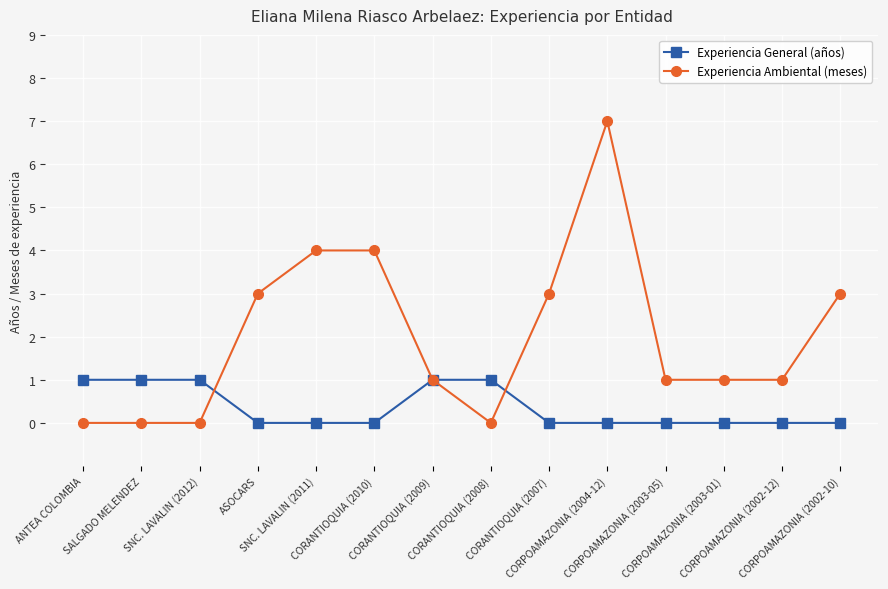

Which series has the largest range (max minus min)?

Experiencia Ambiental (meses)